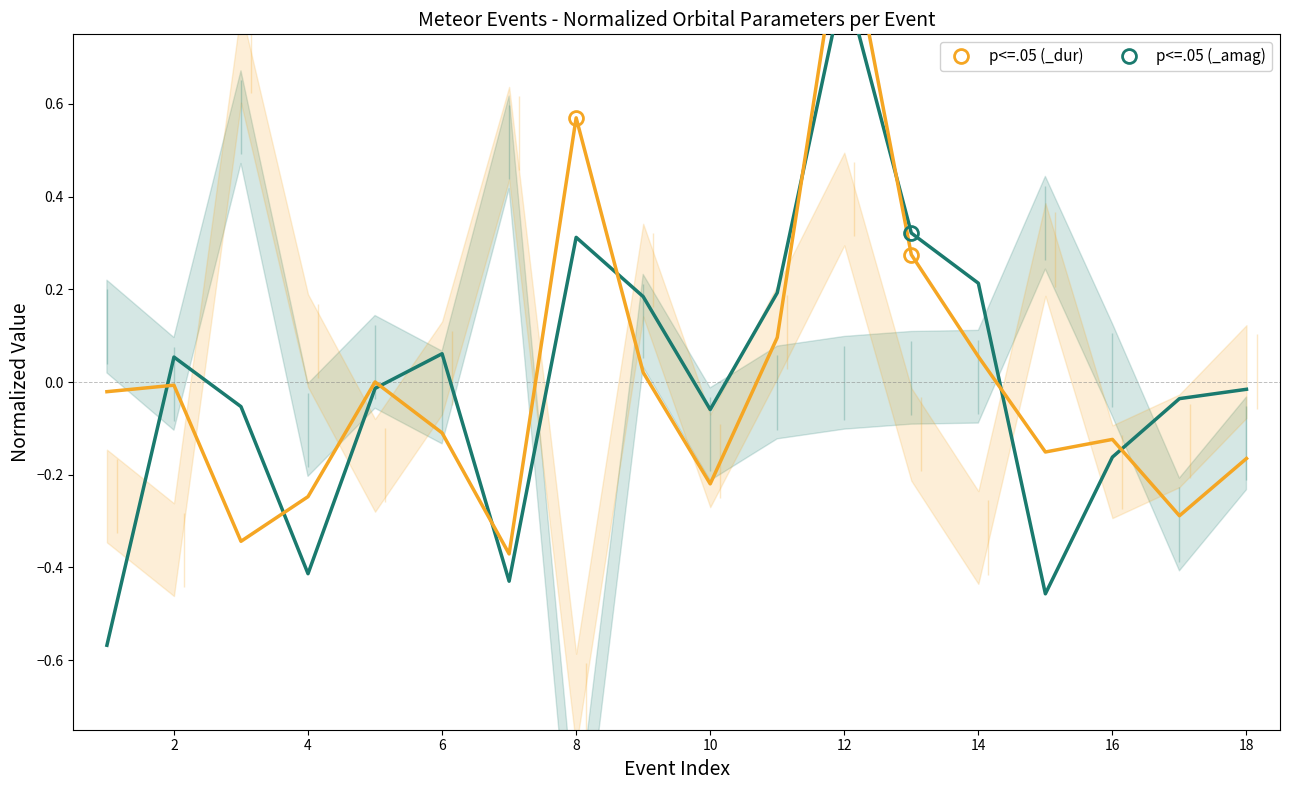

What is the difference between the highest and lowest values at 17?

0.3